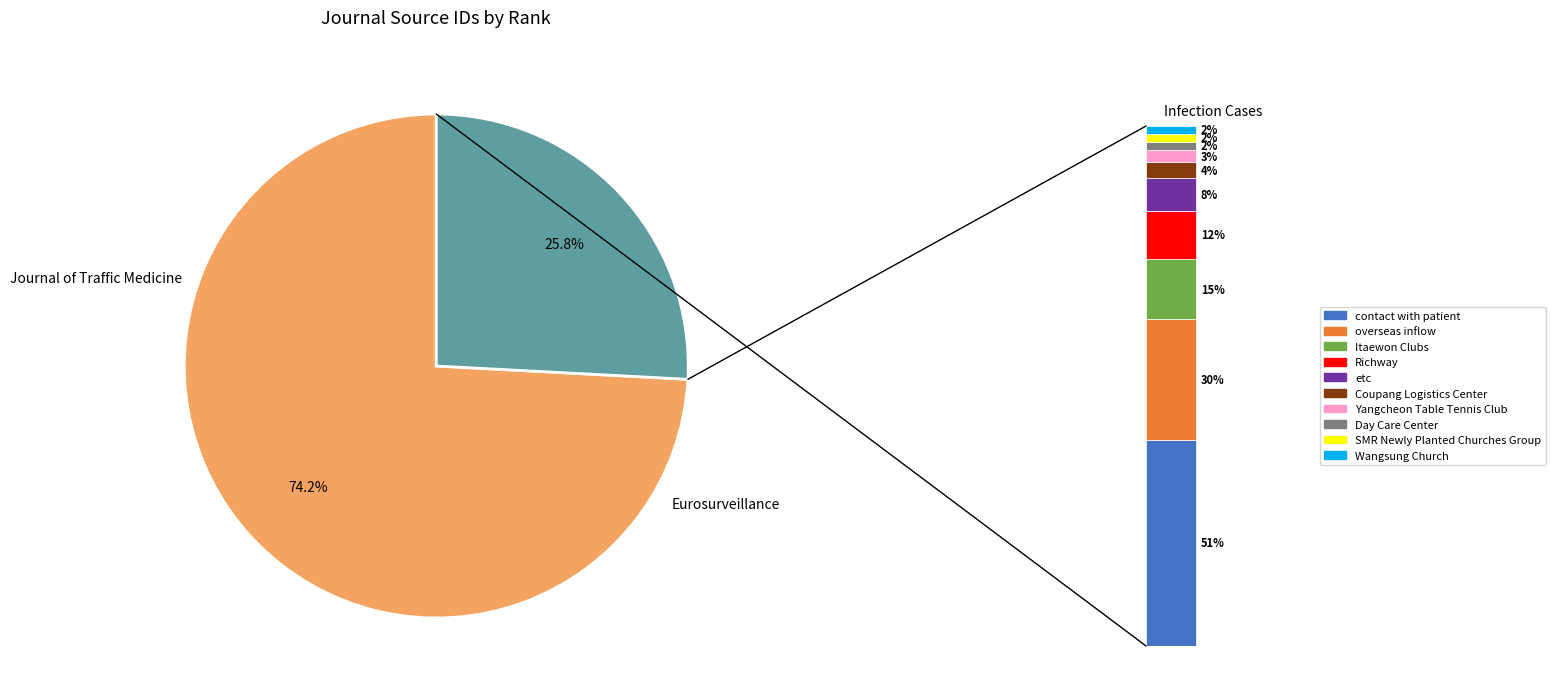

The Eurosurveillance slice represents 40% of the pie. True or false?

False